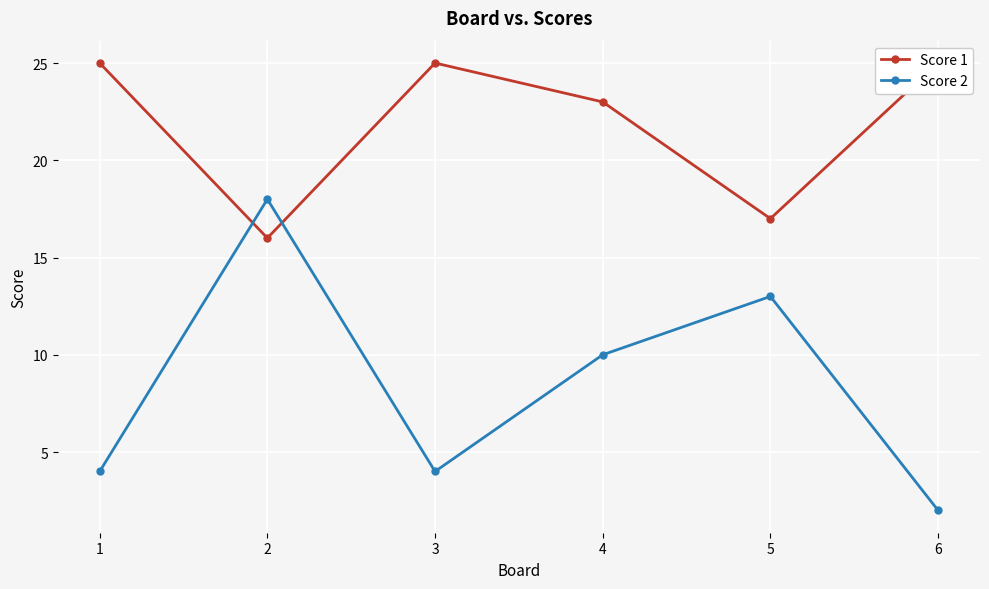

In Score 1, how many points are higher than both neighbors (excluding endpoints)?

1